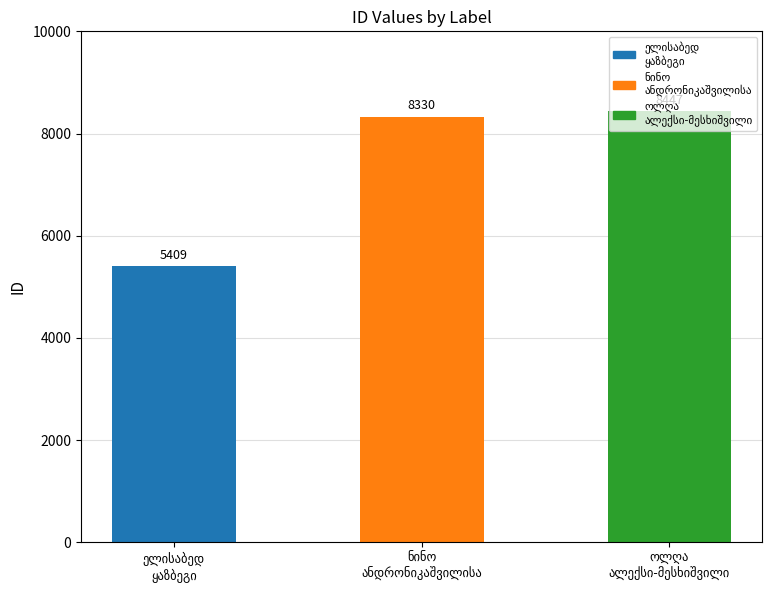

What is the average value?

7395